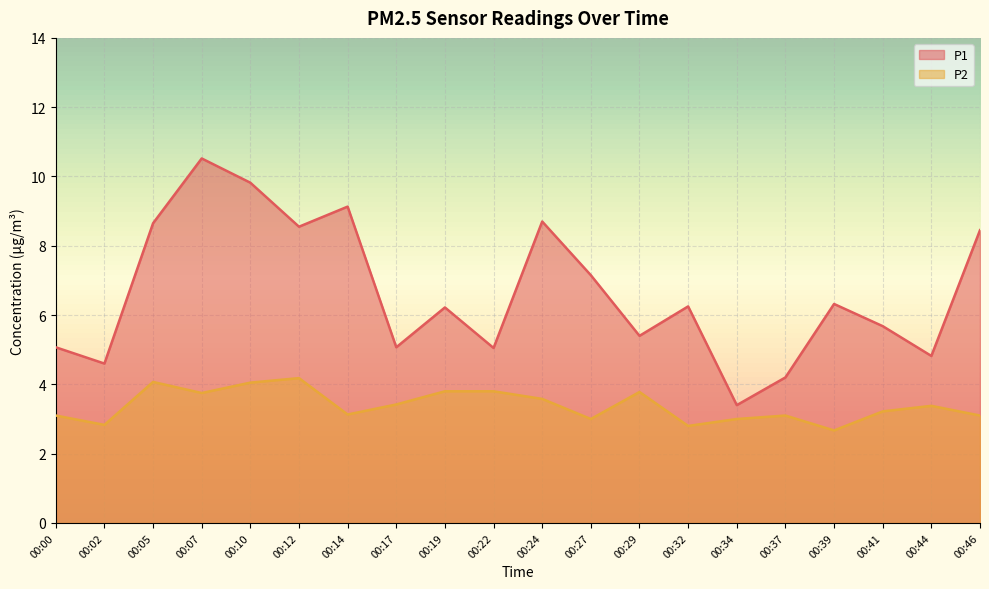

At which label does P2 first exceed 3?

00:00